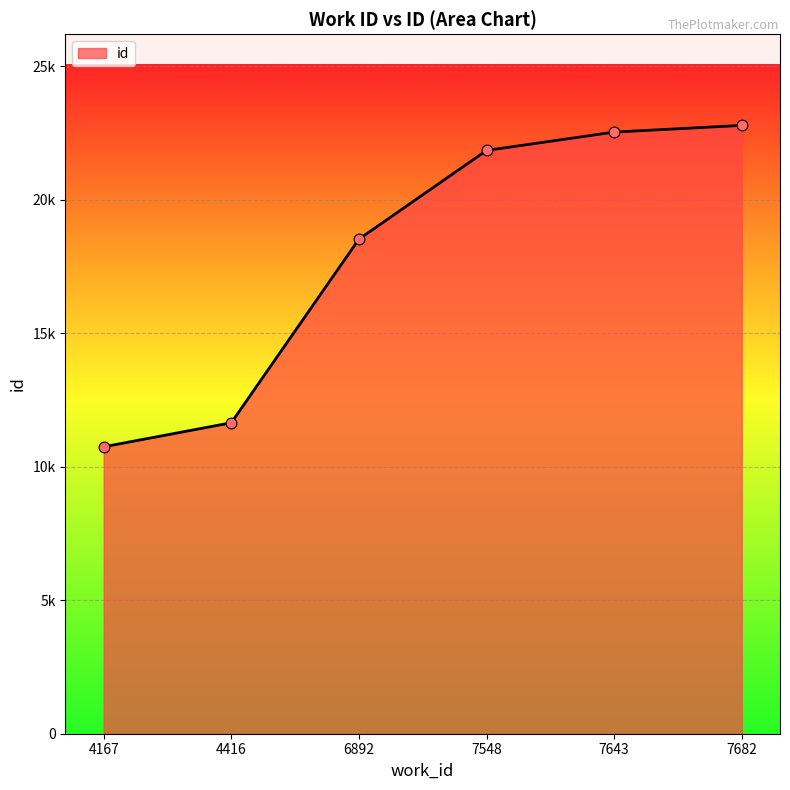

What is the change in value from 4167 to 7643?

+11791